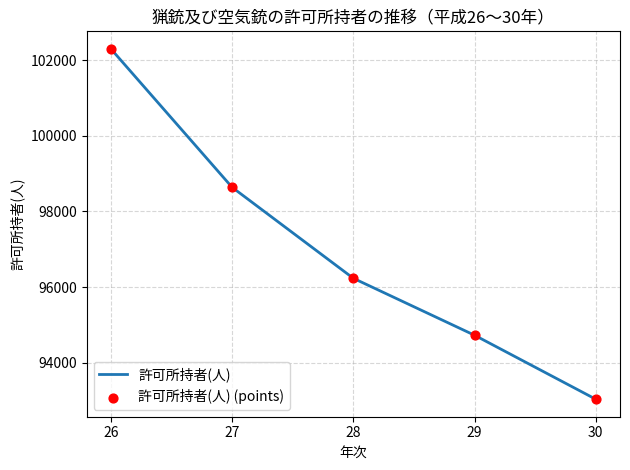

What value does the data have at 30, to the nearest 10?

93030